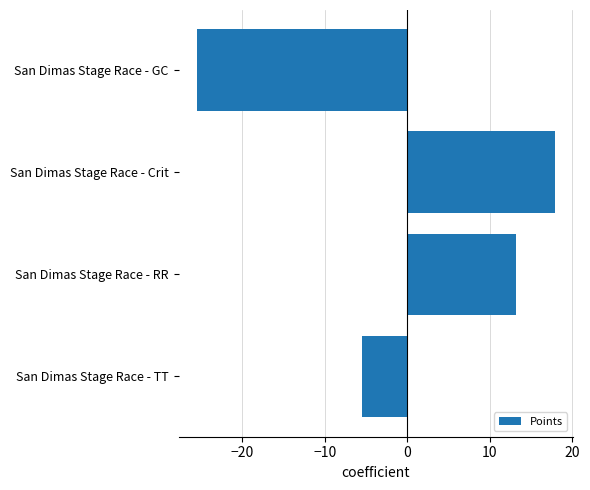

How many series are shown in this chart?

1